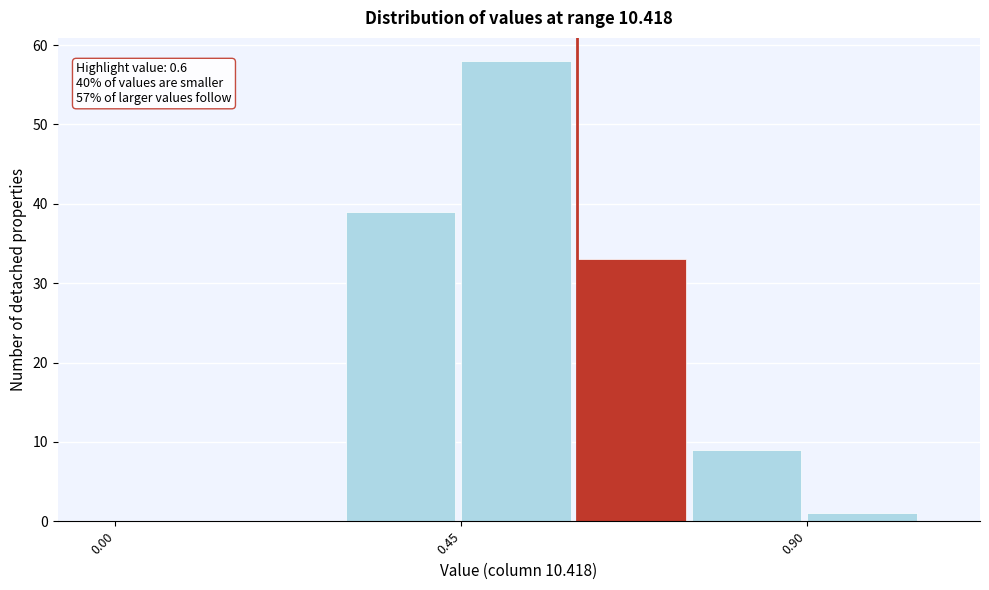

Around what value on the x-axis is the tallest bar? Give the approximate position of its centre, as read against the axis.

0.50